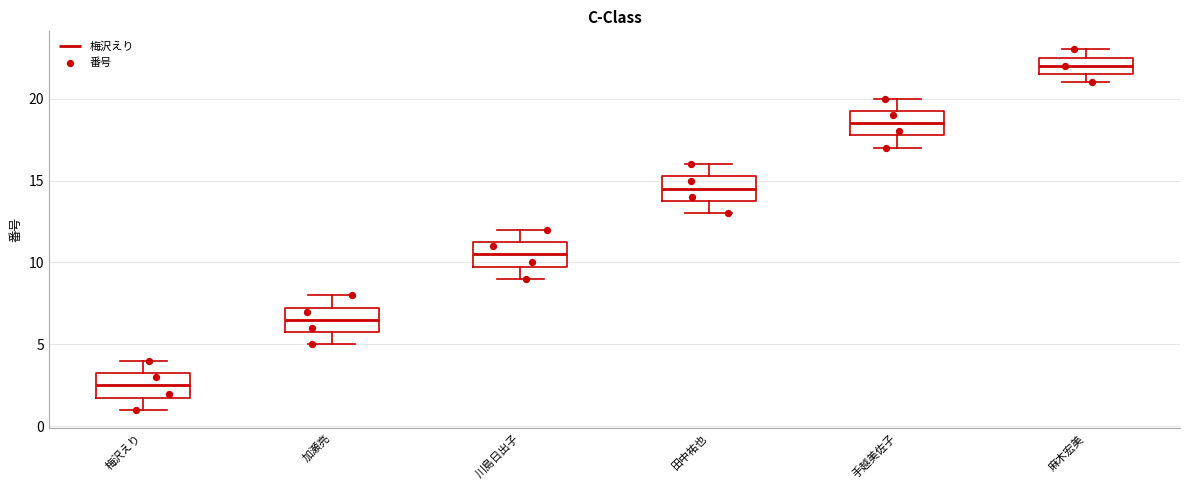

Reading left to right, transcribe this box plot: for each box, give where its median line is, the range the box spans, and where its two whiskers end, as read against the y-axis. The values are not printed on the chart, so give them approximately, as read against the axis.

梅沢えり: median 2.5, box 2.0 to 3.5, whiskers 1.0 to 4.0
加瀬亮: median 6.5, box 6.0 to 7.5, whiskers 5.0 to 8.0
川島日出子: median 10.5, box 10.0 to 11.5, whiskers 9.0 to 12.0
田中祐也: median 14.5, box 14.0 to 15.5, whiskers 13.0 to 16.0
手越美佐子: median 18.5, box 18.0 to 19.5, whiskers 17.0 to 20.0
麻木宏美: median 22.0, box 21.5 to 22.5, whiskers 21.0 to 23.0